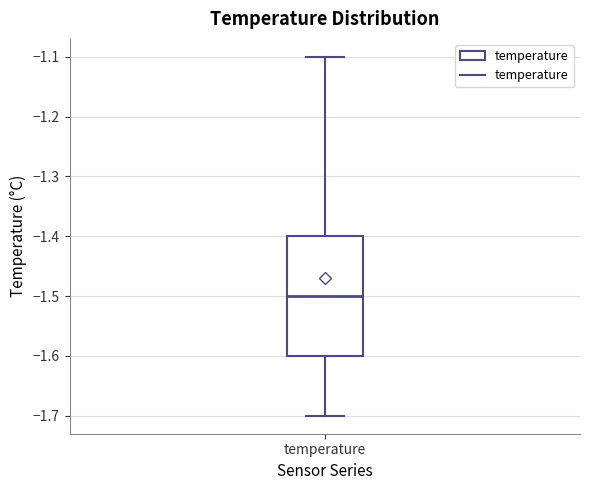

Transcribe this box plot: give where the median line is, the range the box spans, and where the two whiskers end, as read against the y-axis. The values are not printed on the chart, so give them approximately, as read against the axis.

median -1.5, box -1.6 to -1.4, whiskers -1.7 to -1.1